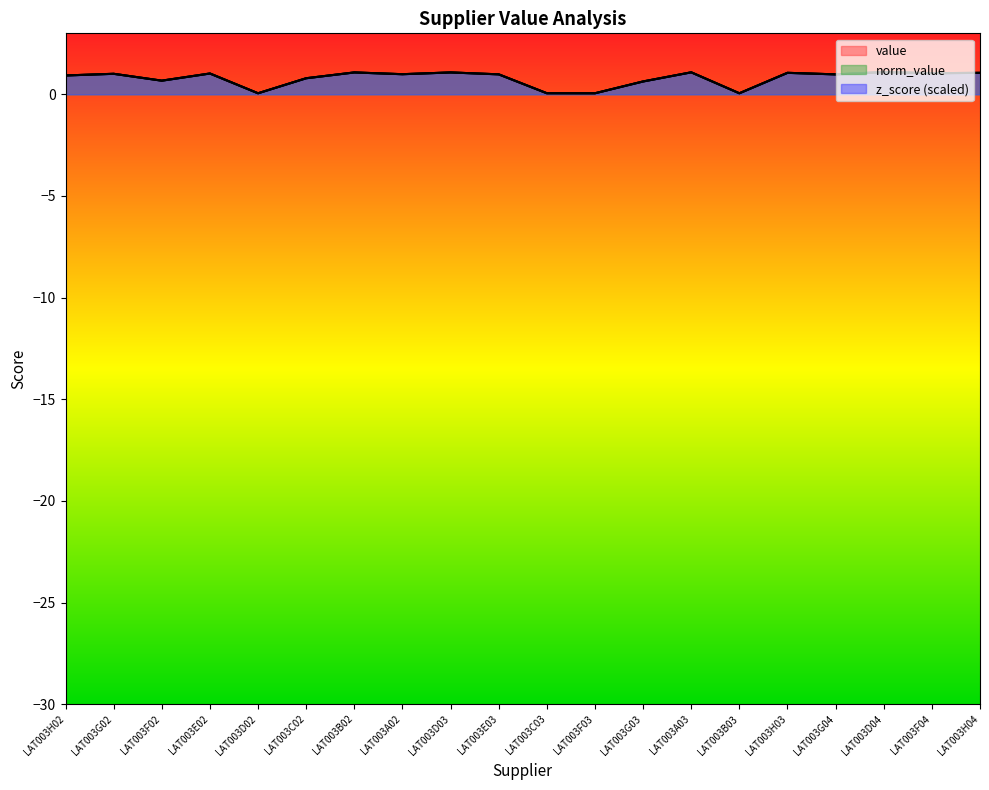

Is the value of z_score at LAT003H03 greater than the value of value at LAT003H03?

Yes